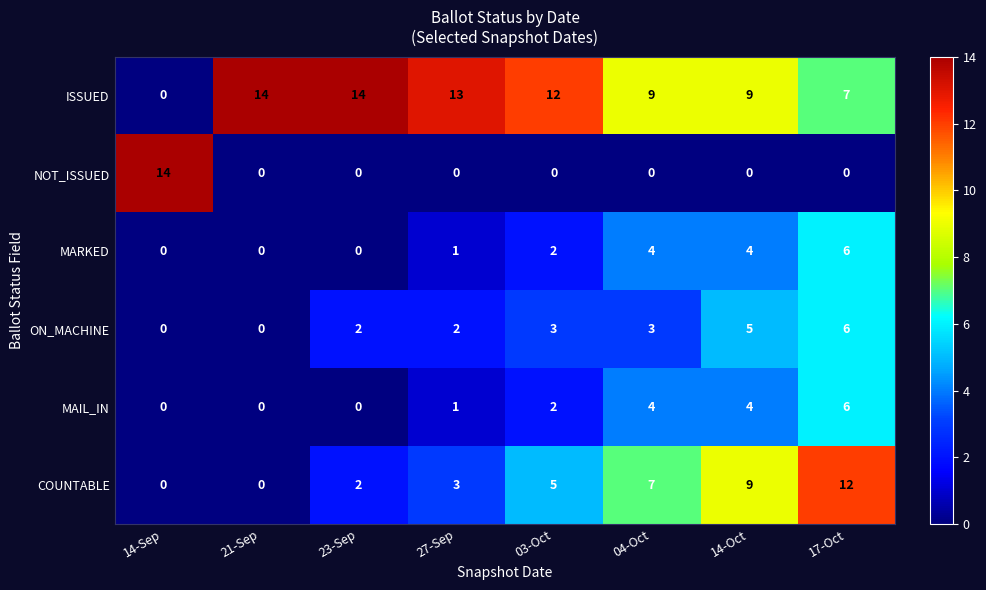

At which category is the sum across all series the highest?

17-Oct